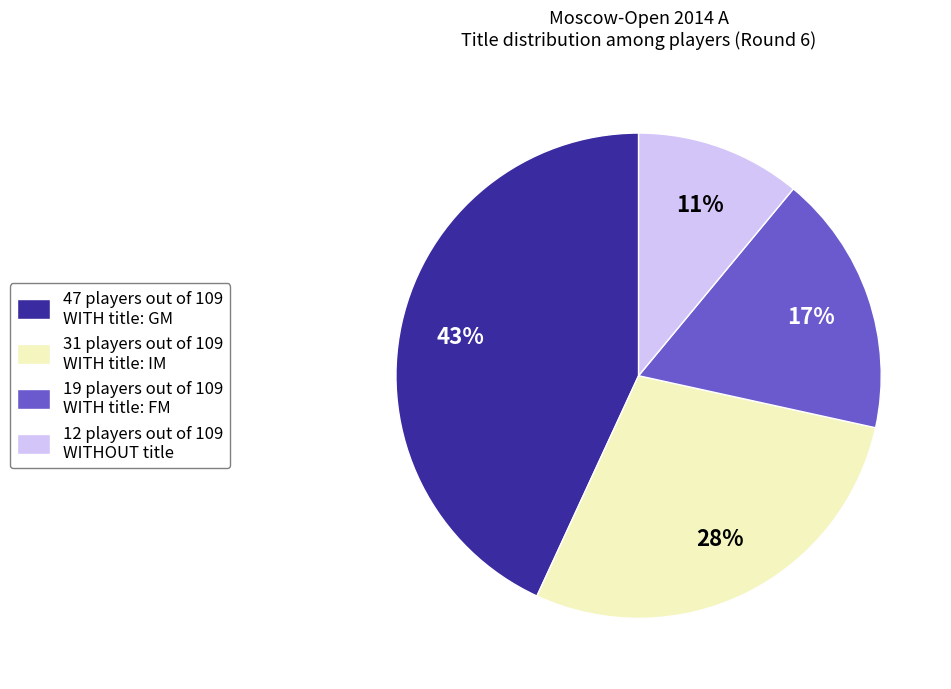

What percentage is the 19 players out of 109 WITH title: FM slice, to the nearest percent?

17%